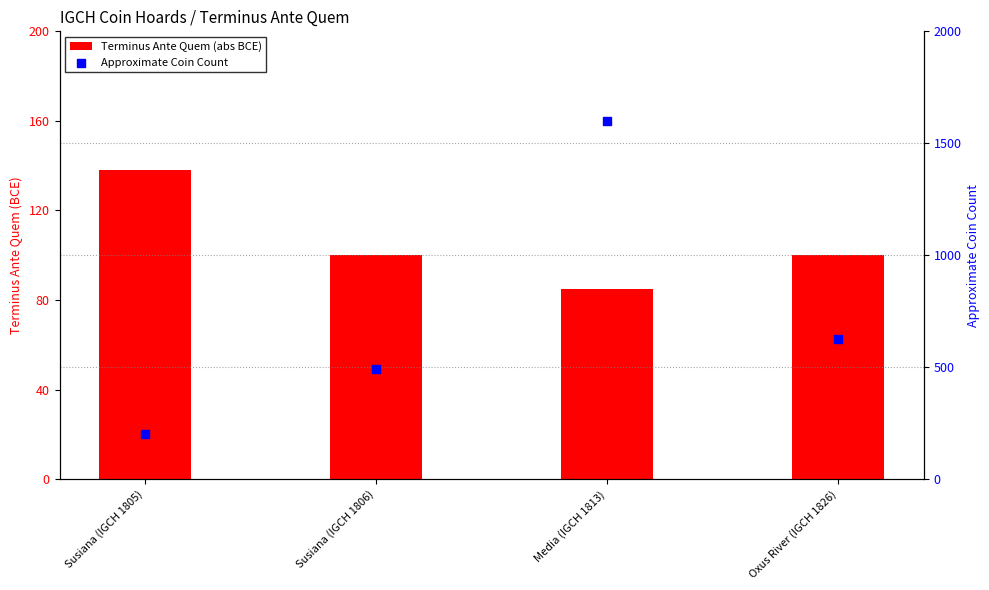

Which series reaches the minimum Y coordinate?

Terminus Ante Quem (abs BCE)